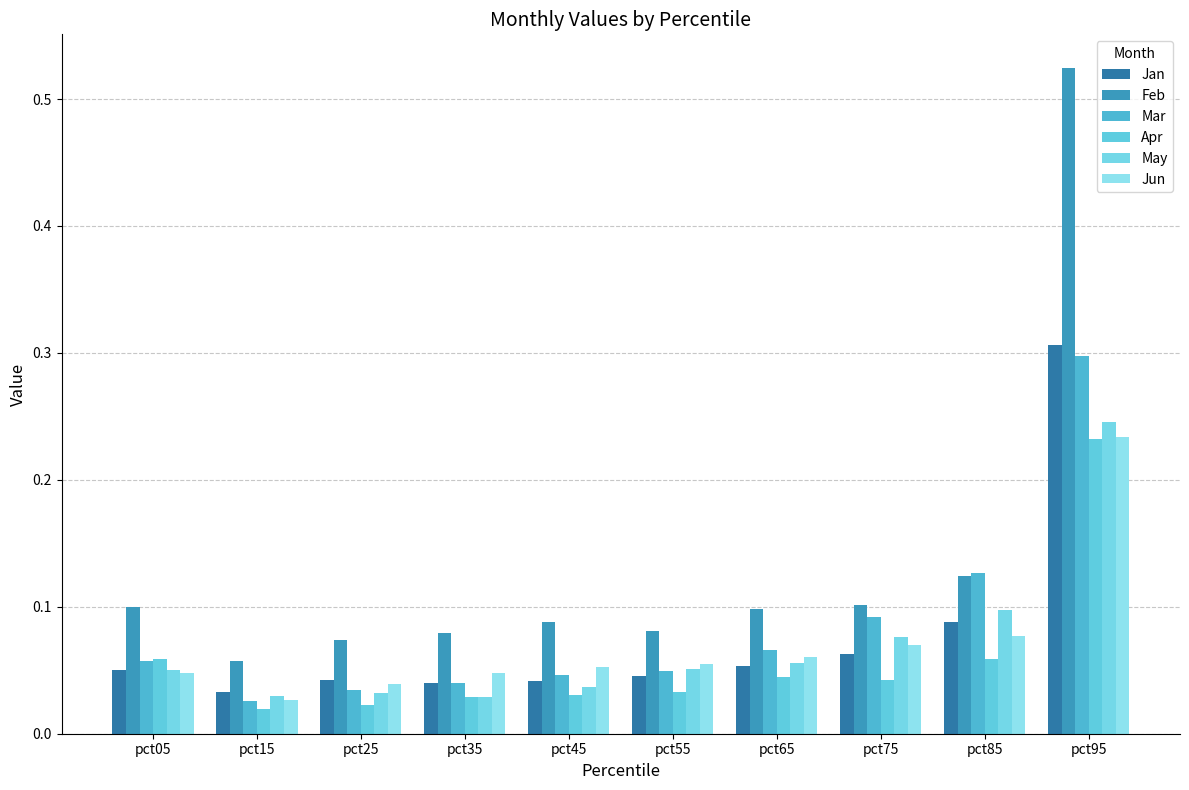

Read the Feb value at pct45.

0.1